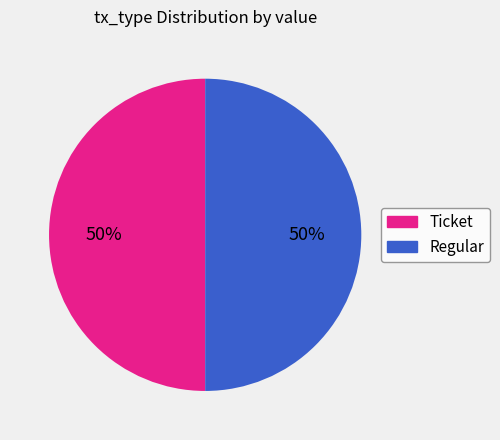

Is it true that Regular is 85% of the pie?

False